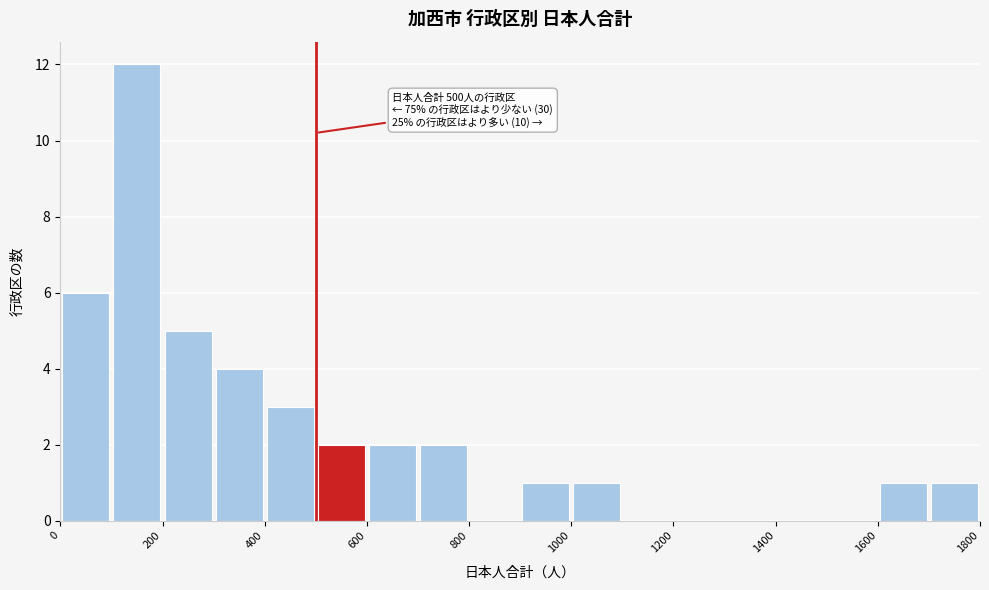

Over which range of the x-axis is the bar tallest?

100 to 200